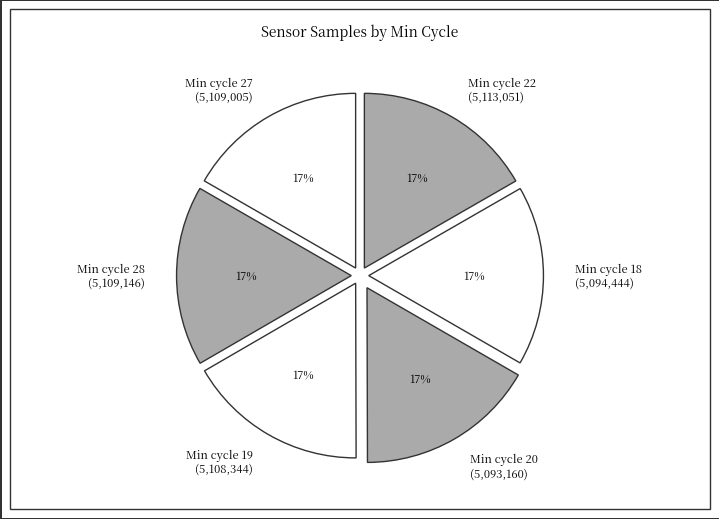

Combined, do Min cycle 18 (5,094,444) and Min cycle 22 (5,113,051) account for over 50%?

No